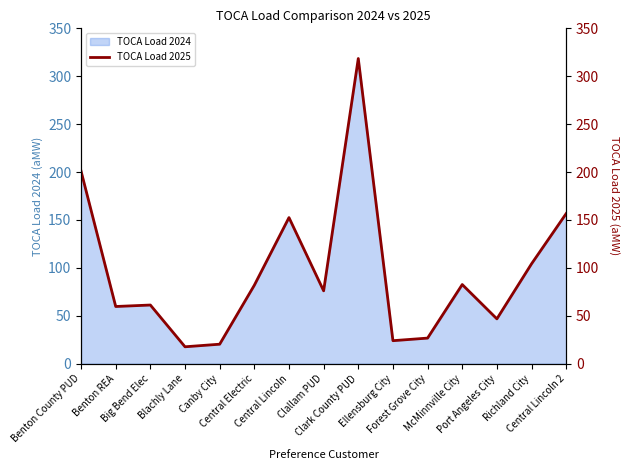

The chart shows a value of 67.7 at Benton County PUD. True or false?

False